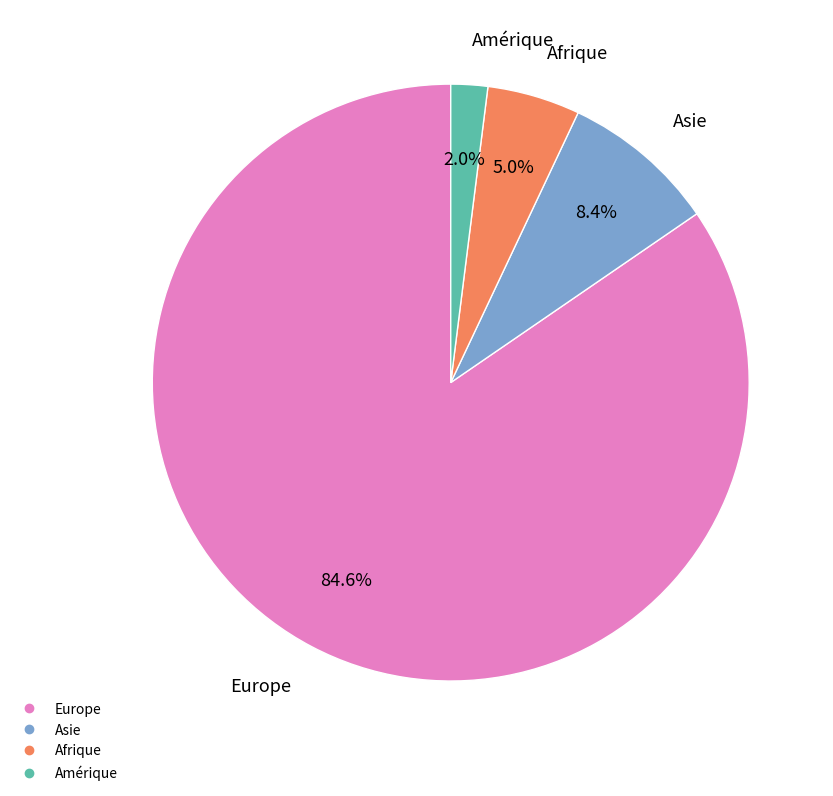

Is there any slice that represents more than half of the pie?

Yes